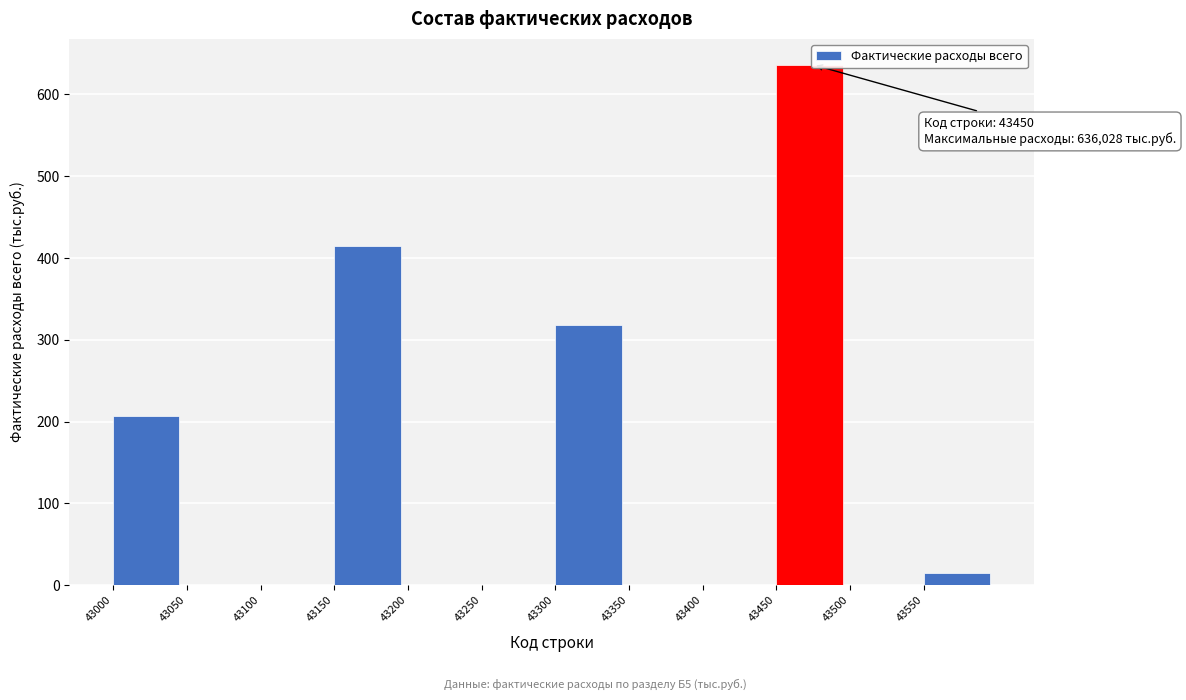

Over which range of the x-axis is the bar tallest?

43450 to 43500